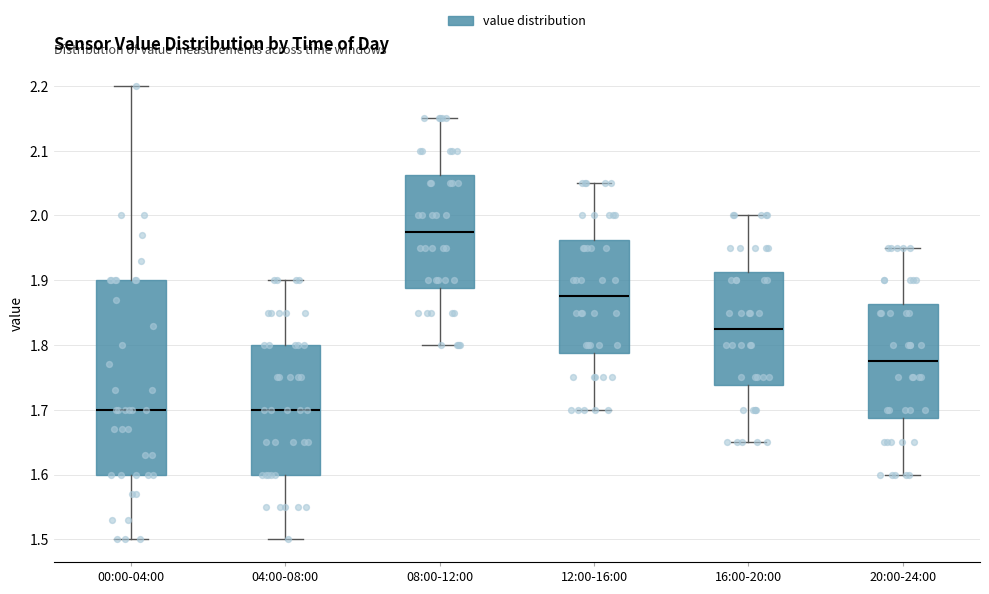

Comparing the boxes themselves (not the whiskers), which one is the tallest?

00:00-04:00